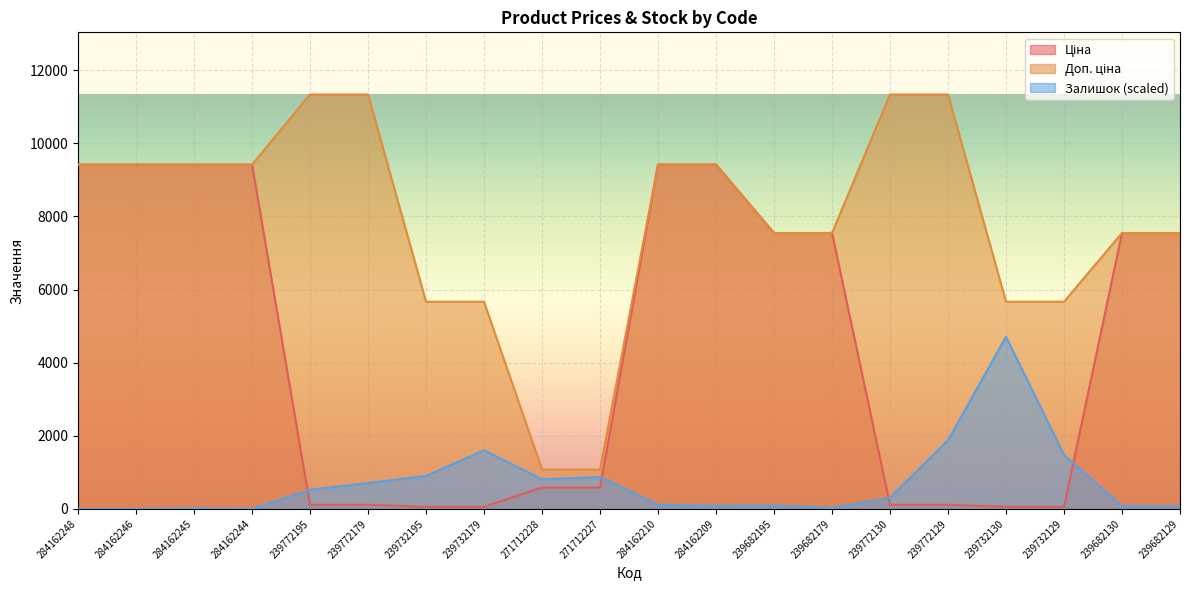

What is the value of the Ціна point at the 19th from the left?

7545.9